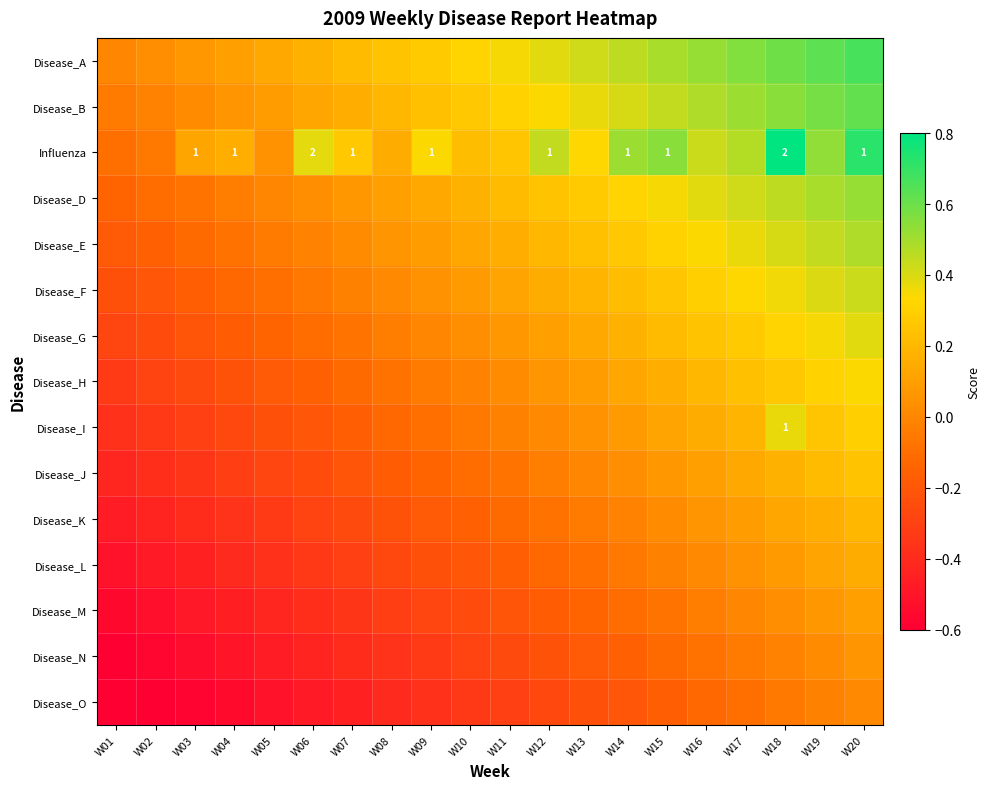

Read the Disease_F value at W10.

0.1